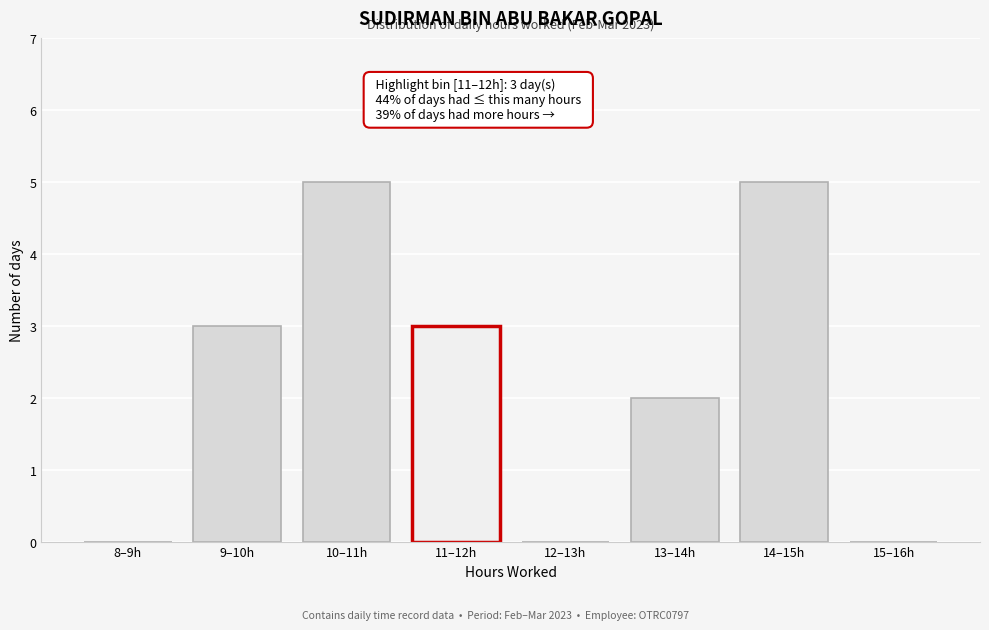

Which has a higher value, 9–10h or 15–16h?

9–10h